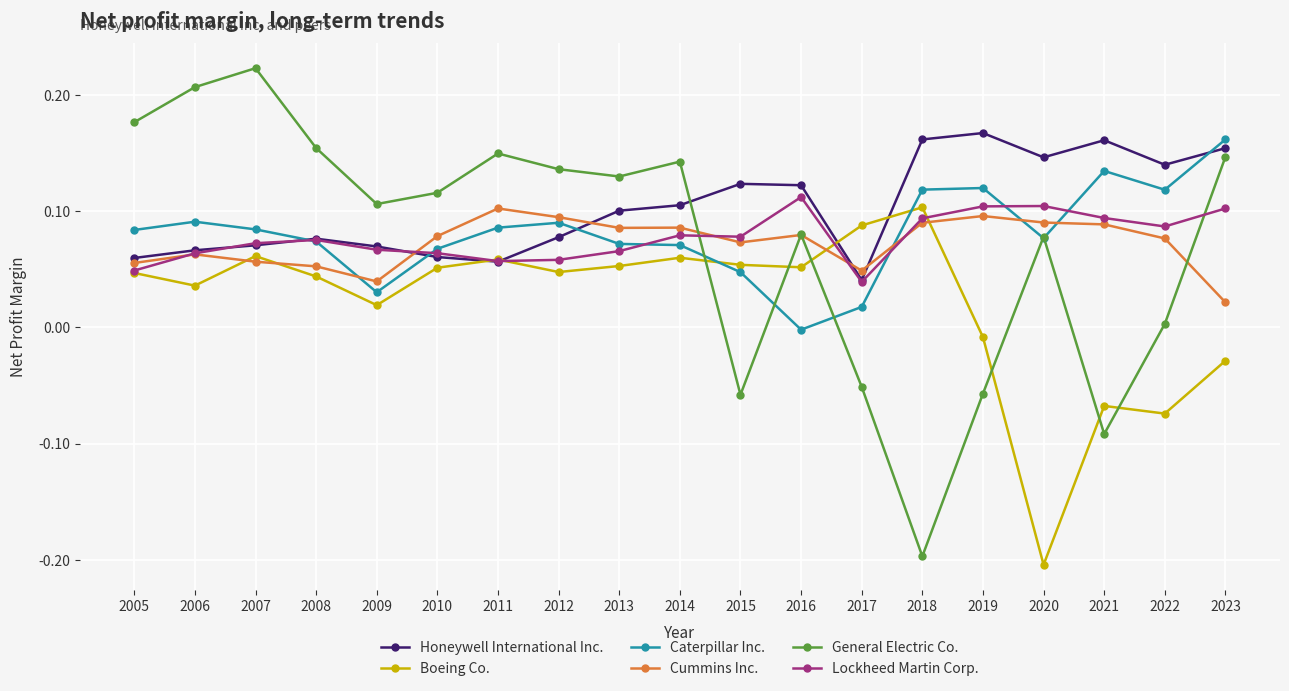

After their last crossing, which series has the higher values: Cummins Inc. or Boeing Co.?

Cummins Inc.